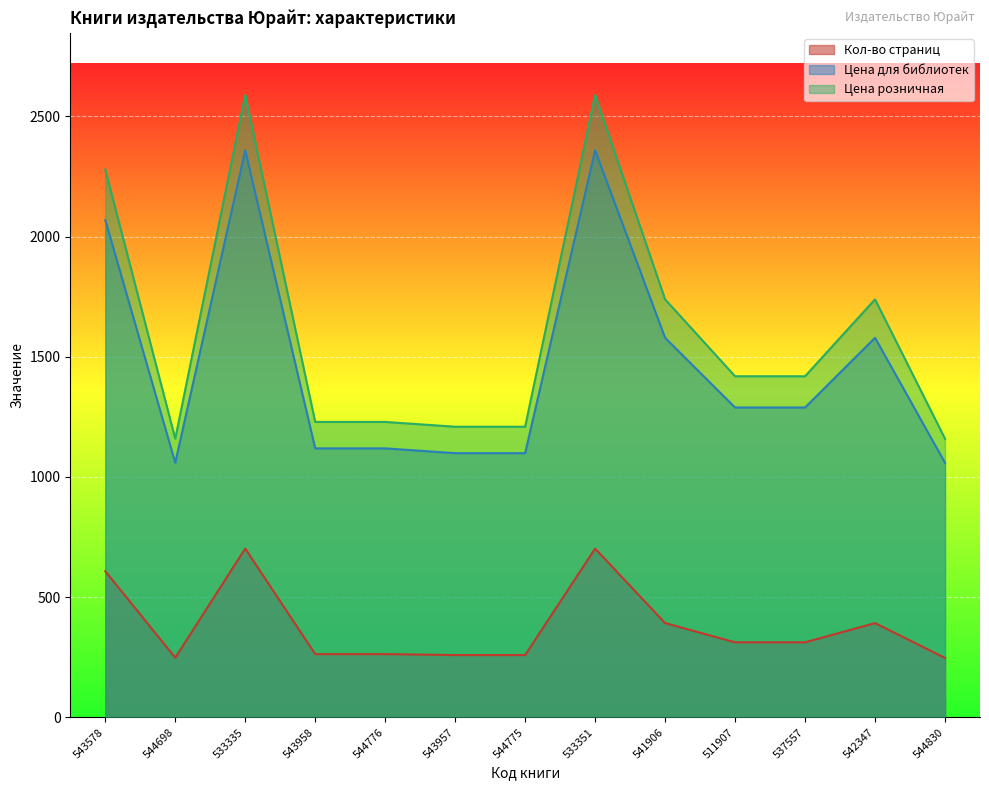

True or false: Кол-во страниц has a value of 409 at 544830.

False